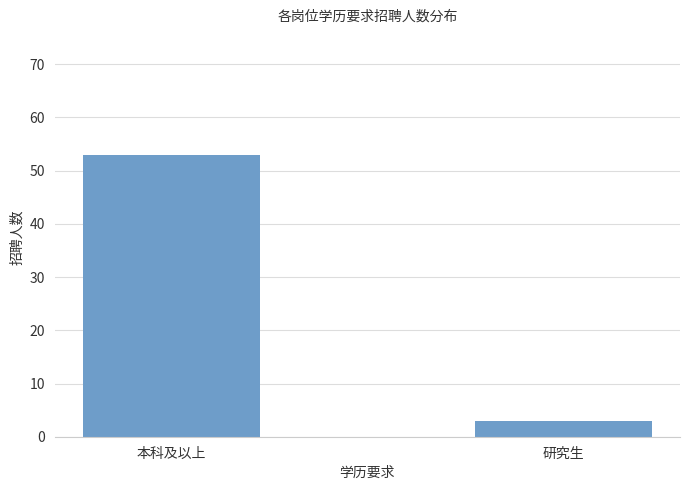

Reading right to left, what are all the values shown in this chart?

研究生=3	本科及以上=53